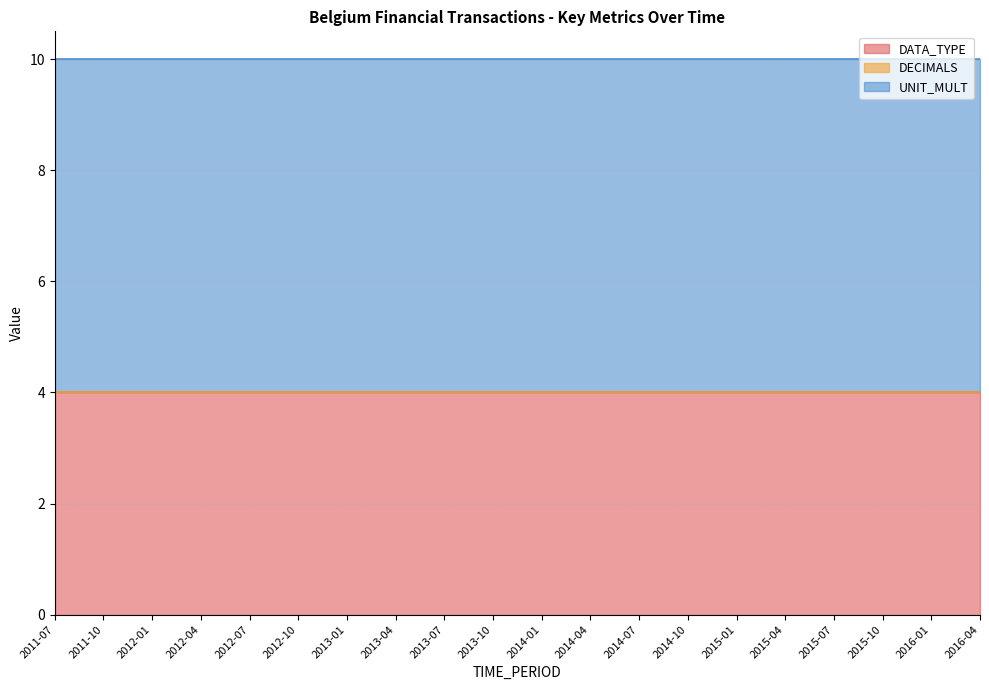

Rank the series by their maximum value, from lowest to highest.

DECIMALS, DATA_TYPE, UNIT_MULT